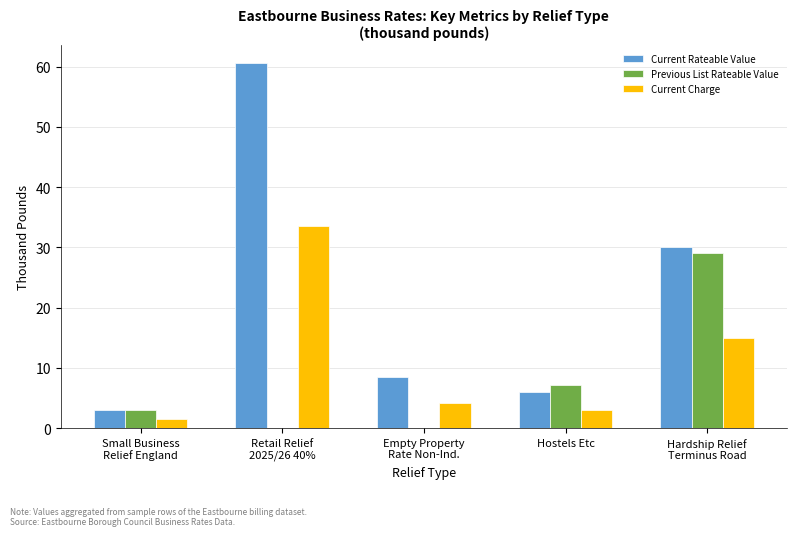

Where is Previous List Rateable Value nearest to the value 14?

Hostels Etc